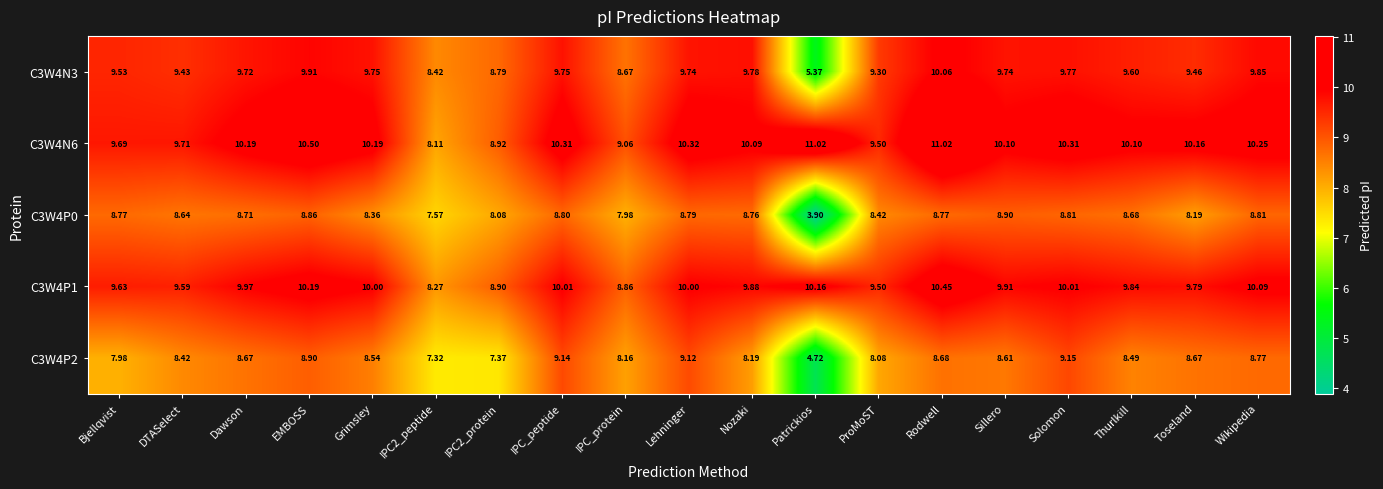

At which label is C3W4P2 closest to 6?

Patrickios